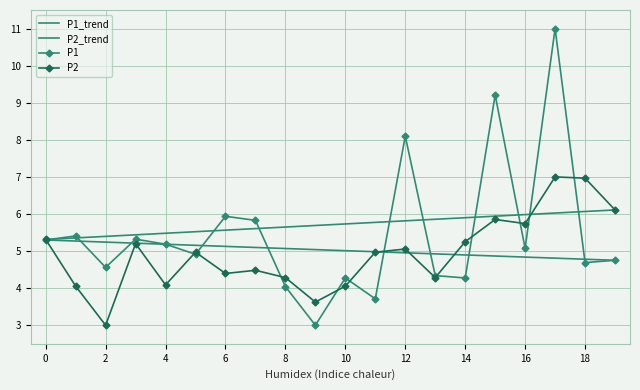

What are all the series names shown in the legend?

P1_trend, P2_trend, P1, P2